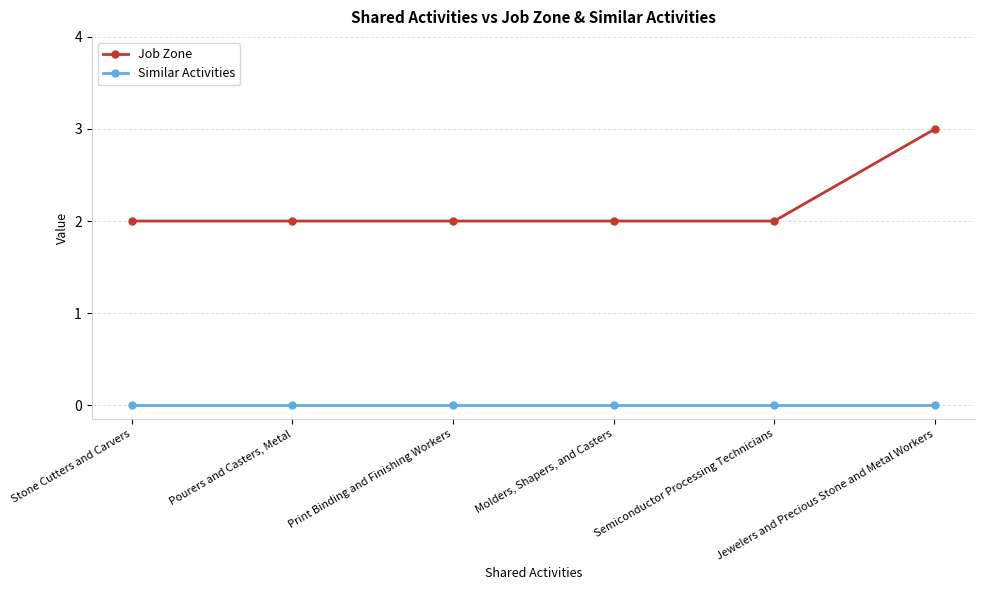

True or false: Similar Activities has a value of 0 at Molders, Shapers, and Casters.

True